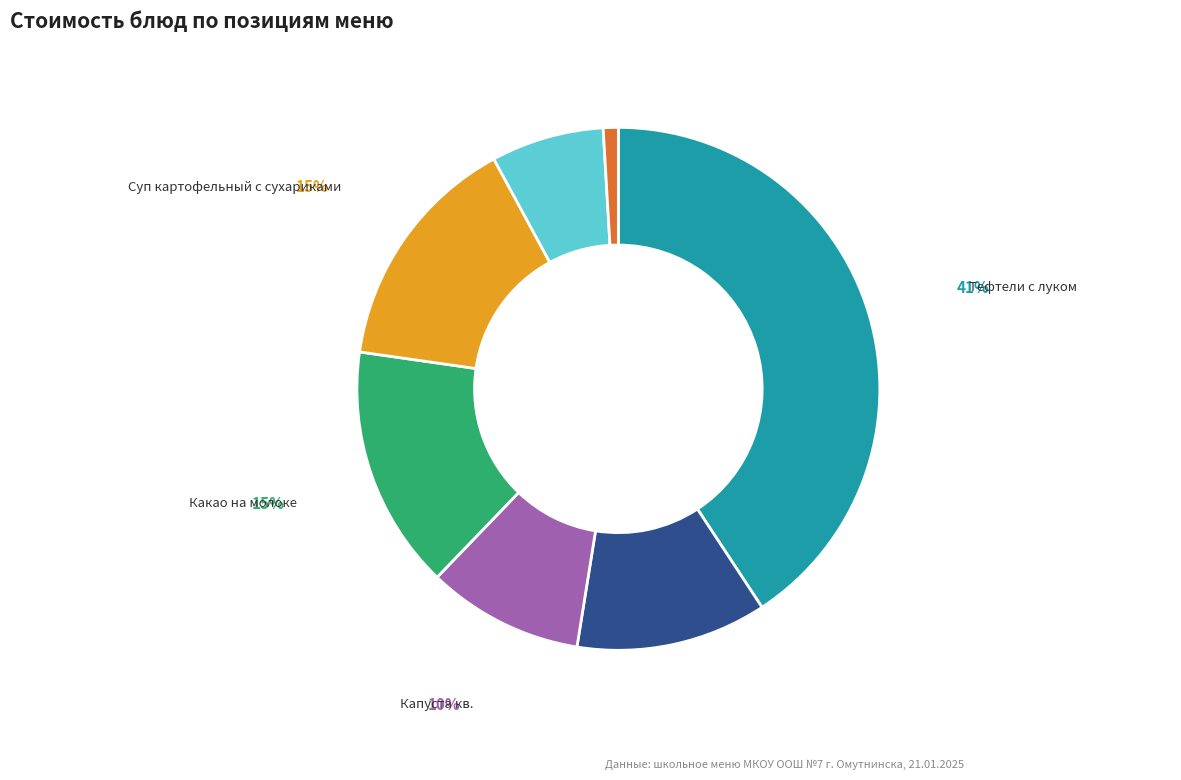

To the nearest percent, what is the difference between the Хлеб северн./пшеничный and Капуста кв. slice percentages?

9%